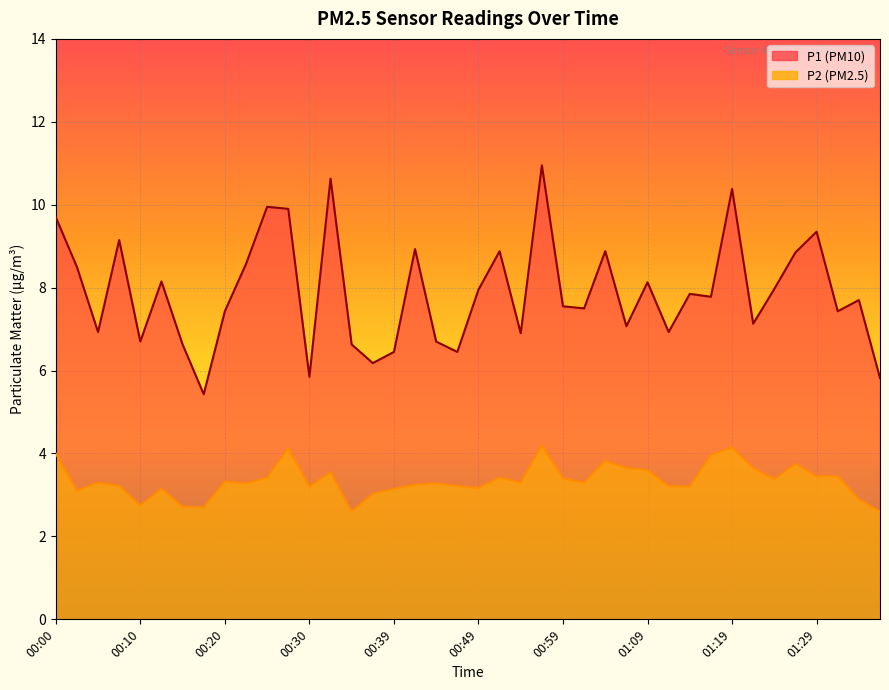

Is the value of P2 at 01:19 greater than the value of P1 at 01:16?

No